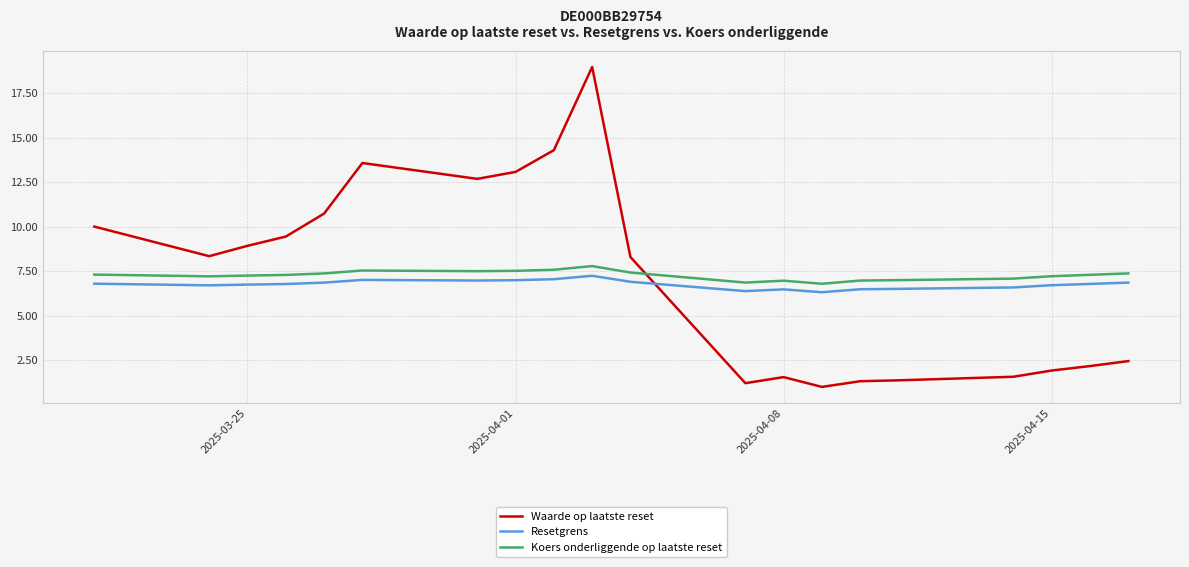

What are all the series names shown in the legend?

Waarde op laatste reset, Resetgrens, Koers onderliggende op laatste reset